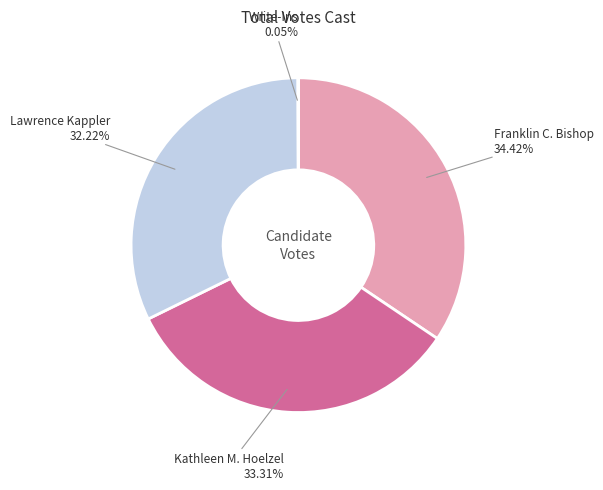

Rank the categories by value from highest to lowest.

Franklin C. Bishop, Kathleen M. Hoelzel, Lawrence Kappler, Write-Ins